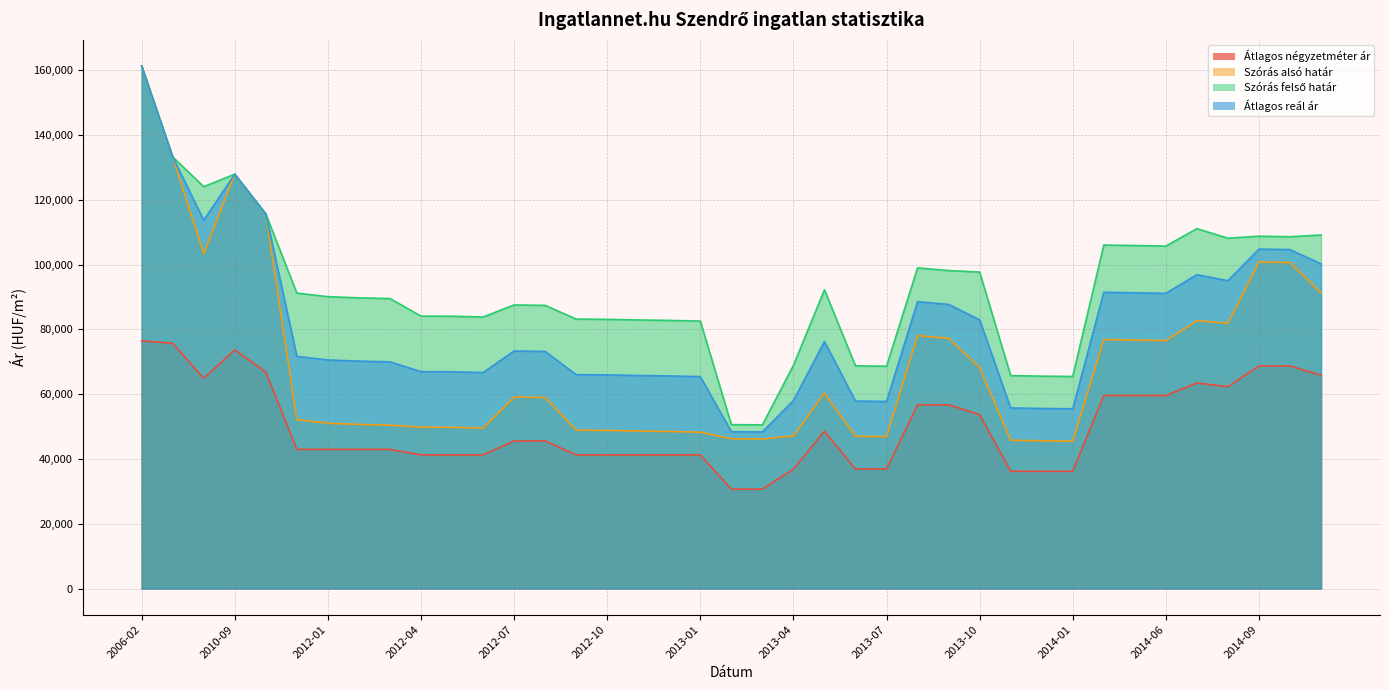

Reading left to right, extract all data points from this chart.

Átlagos négyzetméter ár: 76457	75692	64905	73655	66815	42944	42944	42944	42944	41255	41255	41255	45542	45542	41255	41255	41255	41255	41255	30677	30677	36893	48549	36893	36893	56713	56713	53672	36188	36188	36188	59567	59567	59567	63425	62322	68682	68682	65833
Szórás alsó határ: 161306	133223	103326	127896	115622	52128	51023	50662	50436	49804	49768	49519	59101	58965	48887	48800	48610	48472	48266	46227	46139	47134	60303	46984	46880	78082	77248	68183	45769	45600	45502	76840	76679	76518	82671	81887	100780	100622	91309
Szórás felső határ: 161306	133223	124028	127896	115622	91192	90087	89726	89500	84090	84054	83805	87531	87395	83173	83086	82896	82758	82552	50595	50507	68884	92211	68734	68630	98980	98146	97681	65723	65554	65456	106030	105869	105708	111065	108145	108750	108592	109127
Átlagos reál ár: 161306	133223	113677	127896	115622	71660	70555	70194	69968	66947	66911	66662	73316	73180	66030	65943	65753	65615	65409	48411	48323	58009	76257	57859	57755	88531	87697	82932	55746	55577	55479	91435	91274	91113	96868	95016	104765	104607	100218